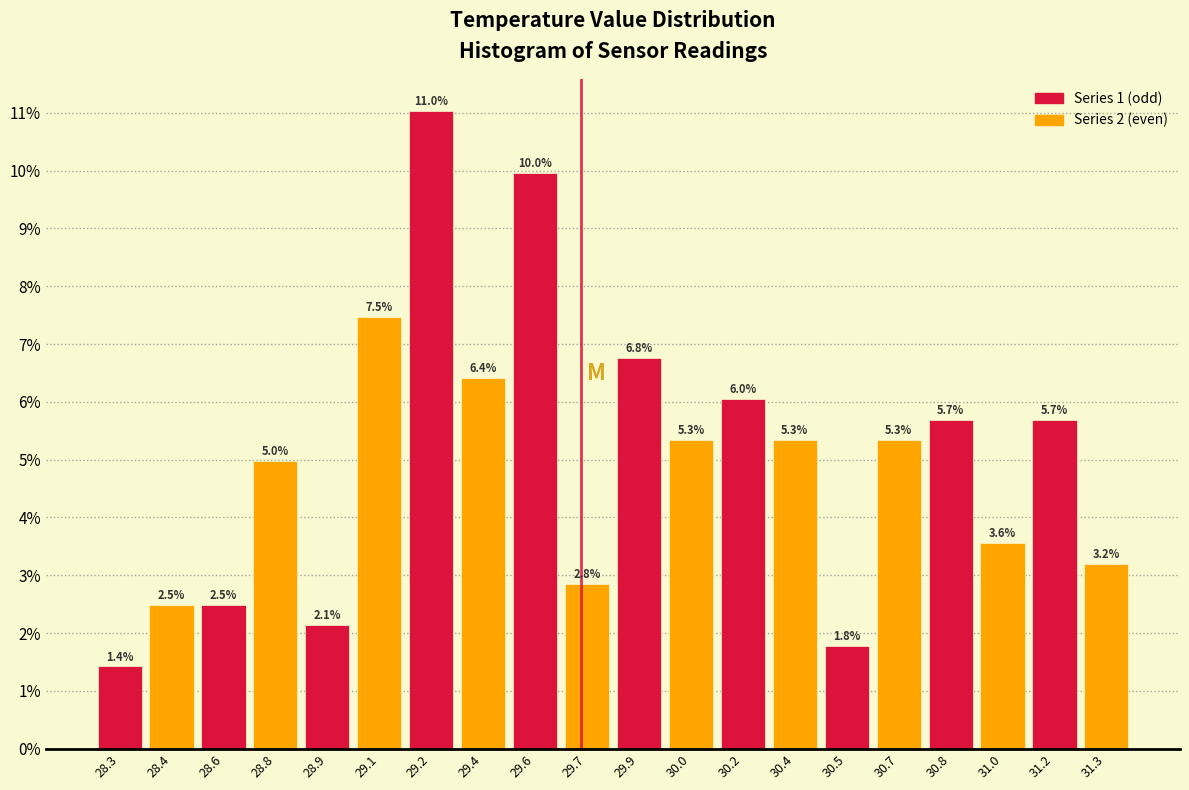

Reading left to right, list all the values displayed in this chart.

28.3=1.4	28.4=2.5	28.6=2.5	28.8=5.0	28.9=2.1	29.1=7.5	29.2=11.0	29.4=6.4	29.6=10.0	29.7=2.8	29.9=6.8	30.0=5.3	30.2=6.0	30.4=5.3	30.5=1.8	30.7=5.3	30.8=5.7	31.0=3.6	31.2=5.7	31.3=3.2